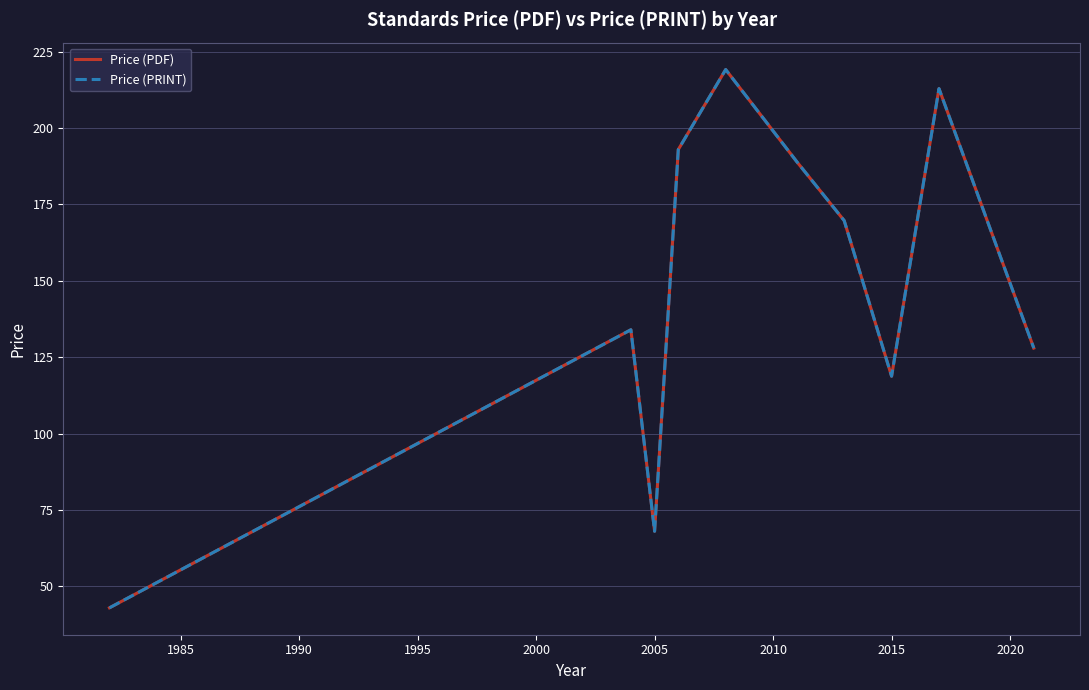

What is the lowest value of the Price (PDF) series?

43.0